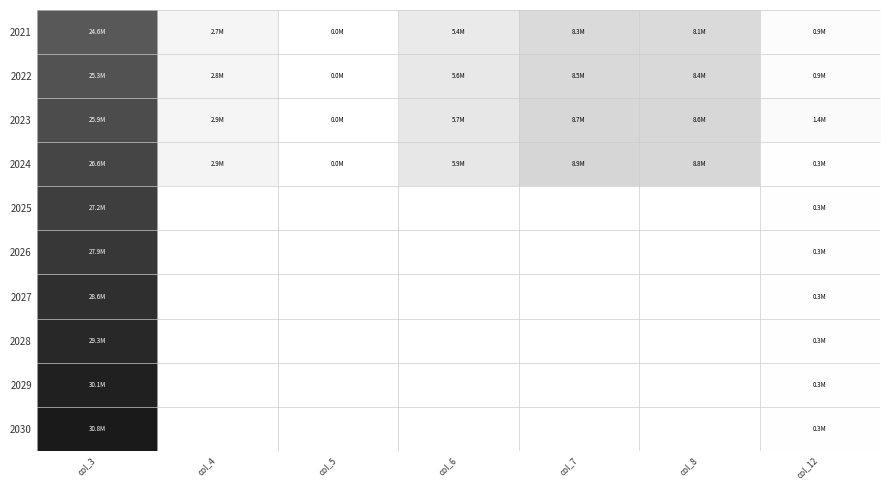

Which series has the widest spread of values?

2030